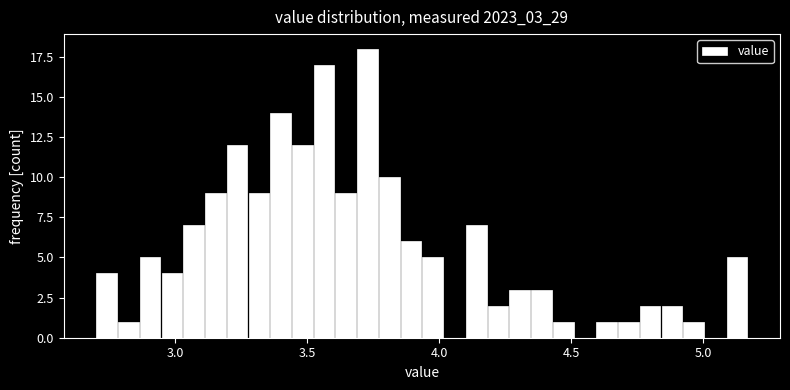

Read against the x-axis, roughly where is the centre of the tallest bar?

3.75